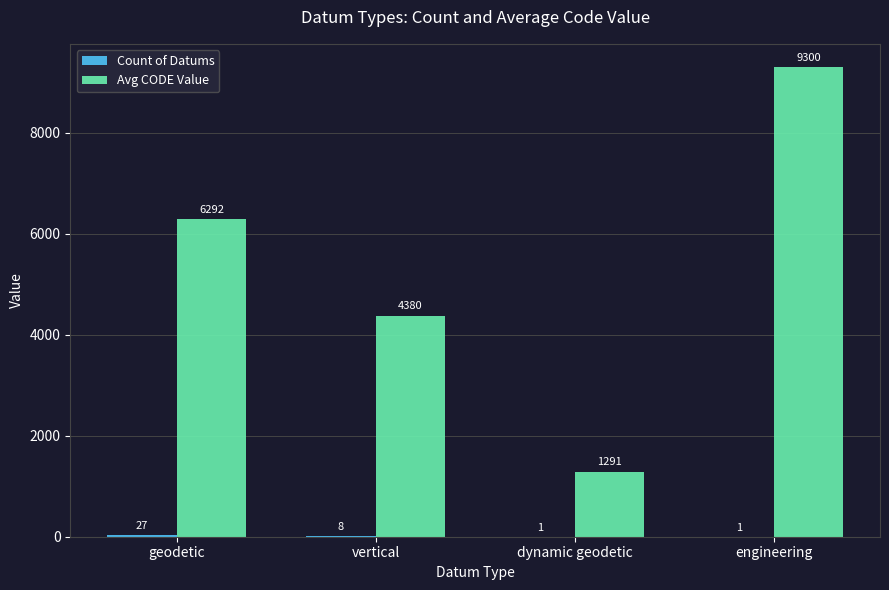

What is the total value across all series at dynamic geodetic?

1292